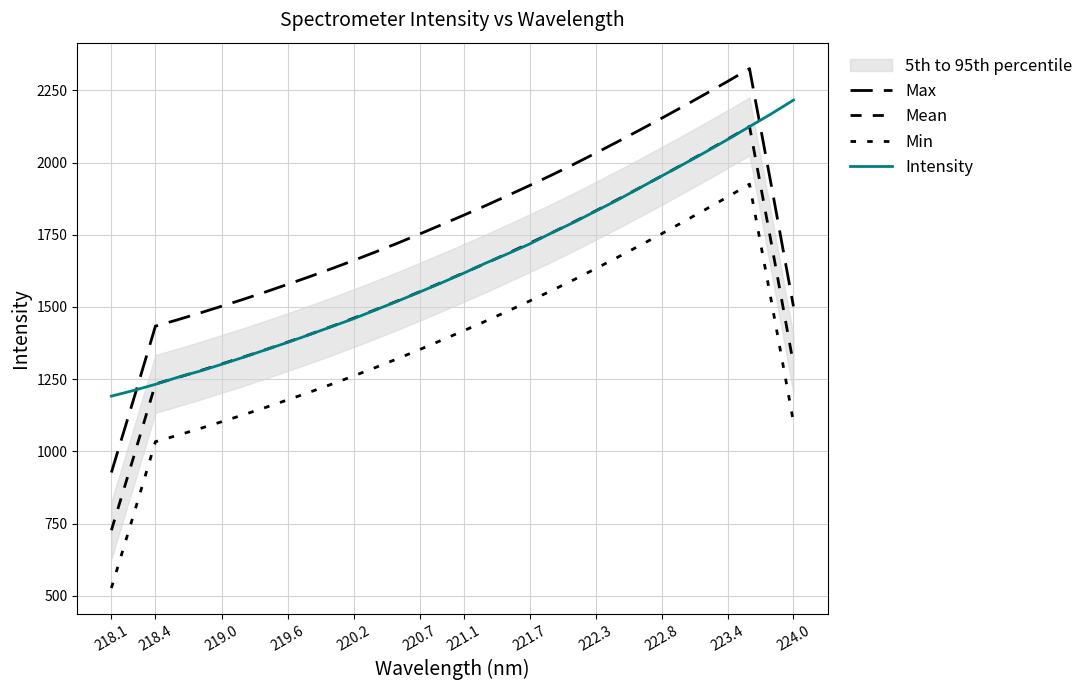

What are all the series names shown in the legend?

Max, Mean, Min, Intensity